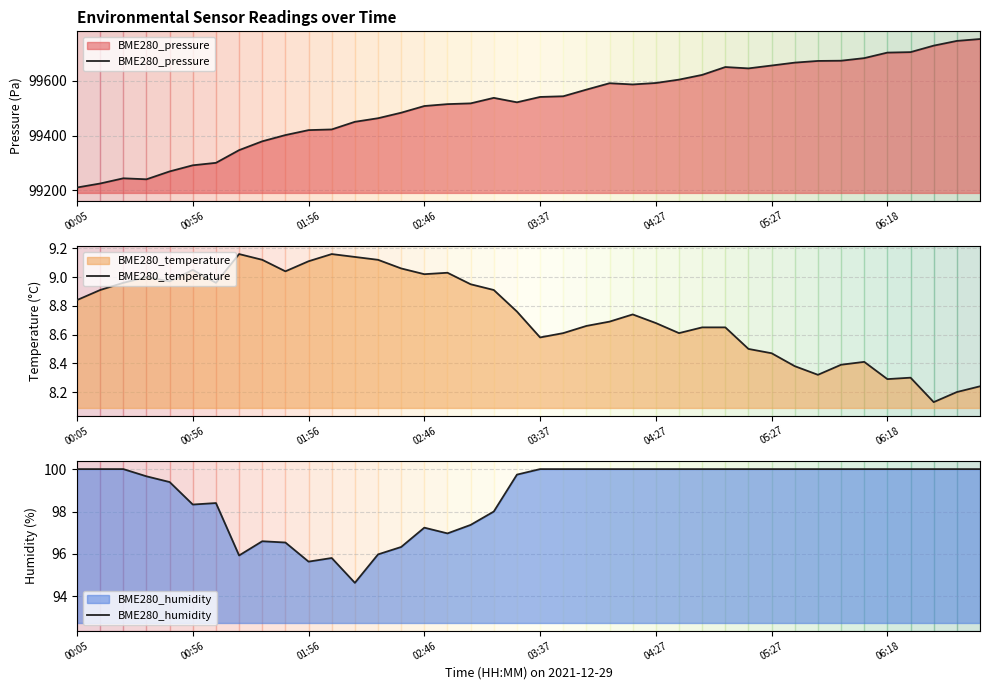

What position from the left is 11?

12